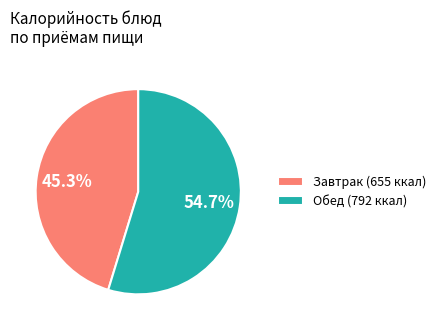

What is the majority slice?

Обед (792 ккал)